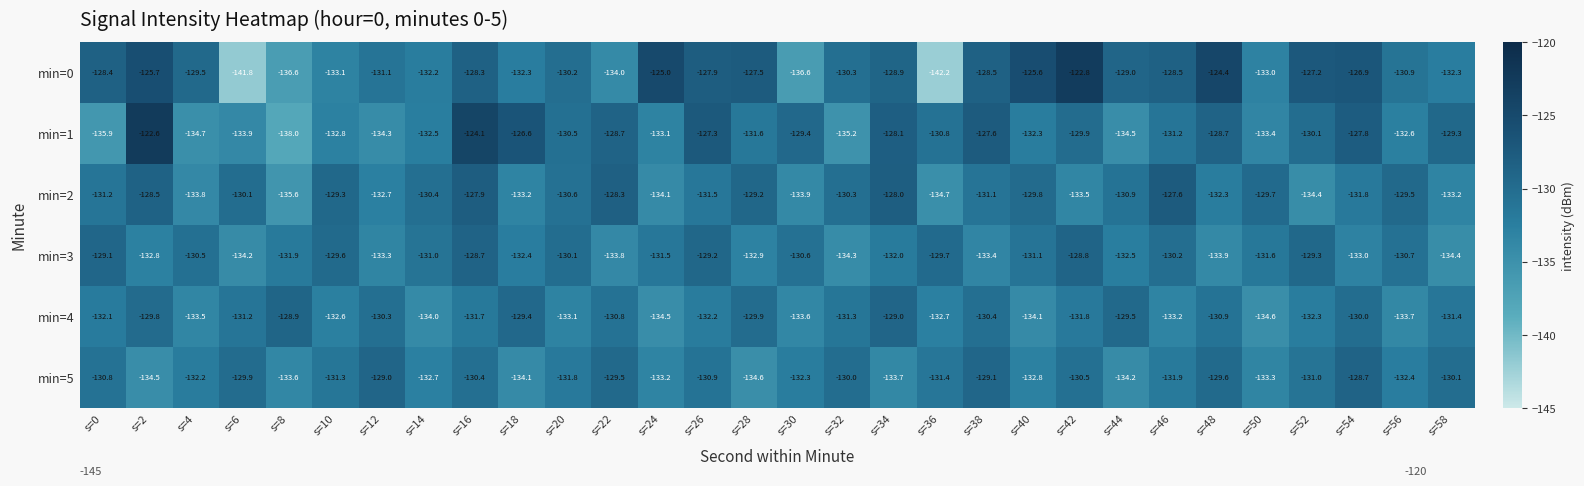

Which series has the largest total across all categories?

min=0